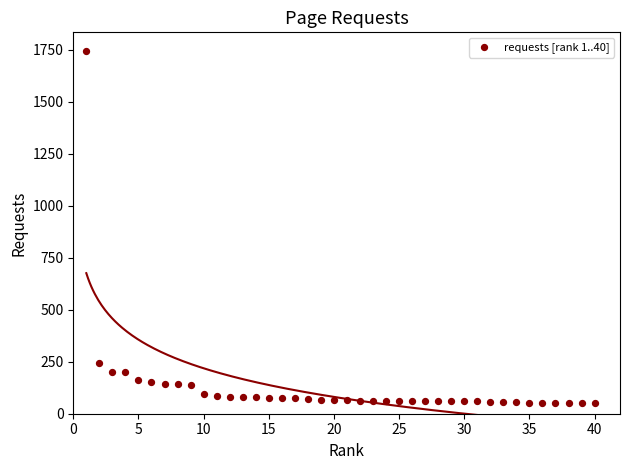

What Y value in the scatter plot is closest to 897?

243